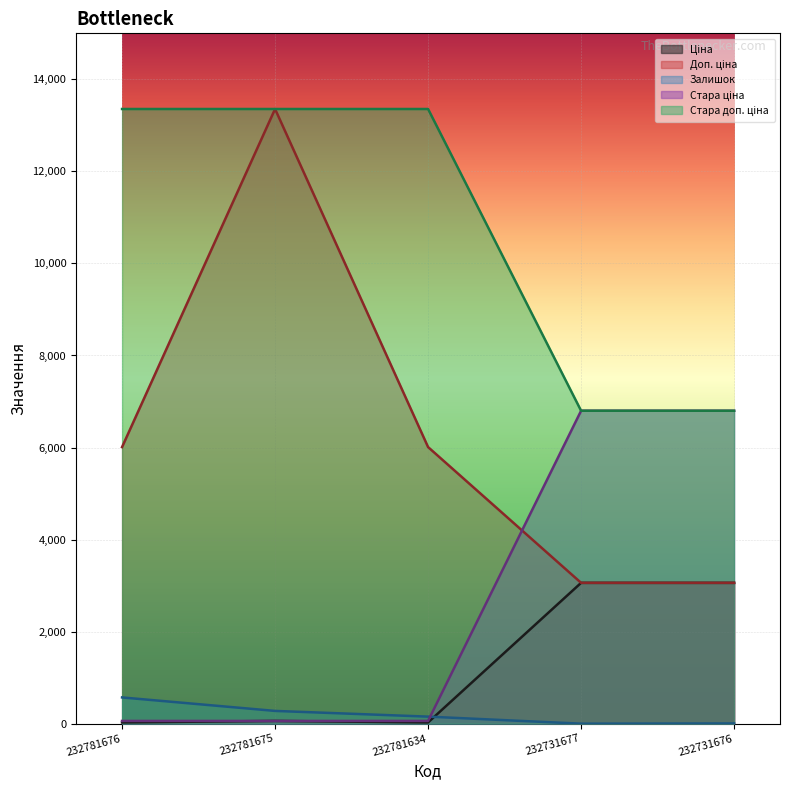

What is the total value across all series at 232731676?

19723.1